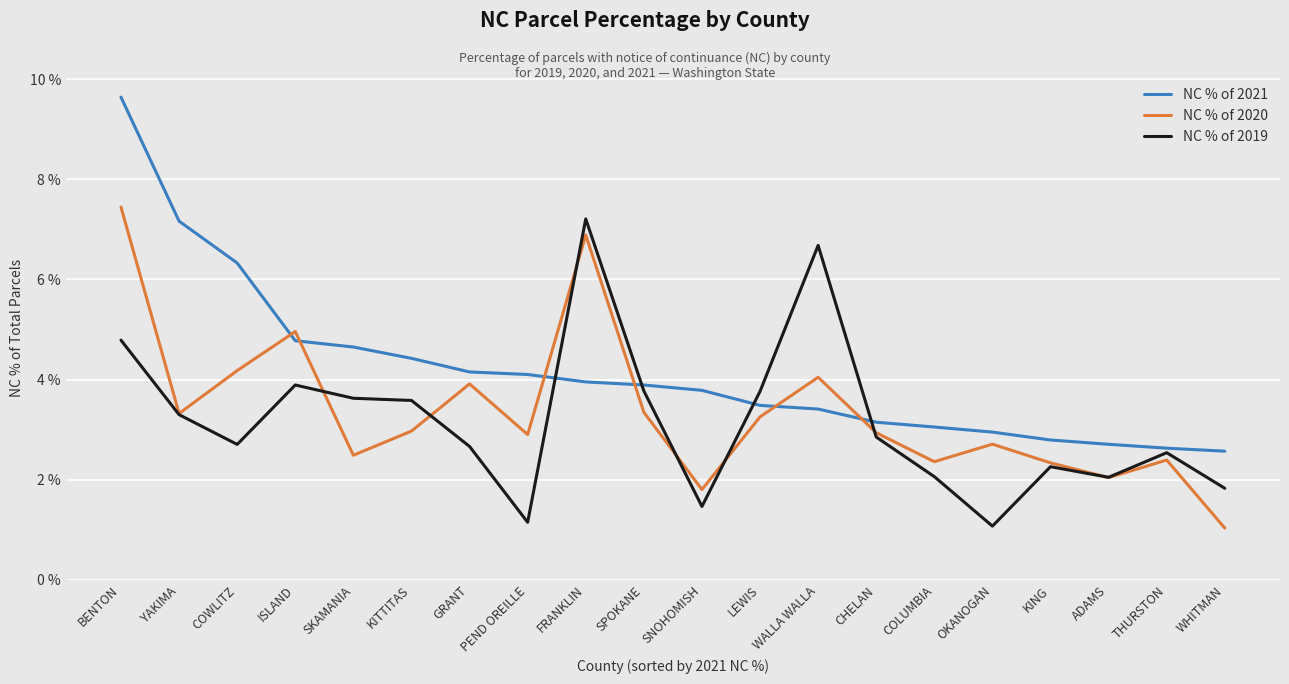

Where is the first local maximum for NC % of 2020?

ISLAND